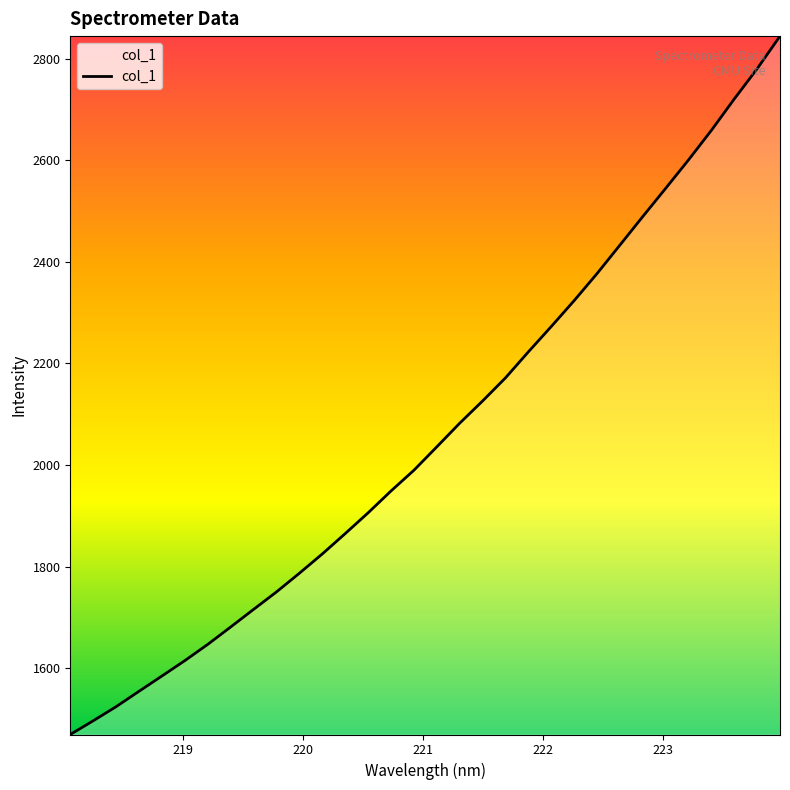

What is the greatest value displayed?

2844.2